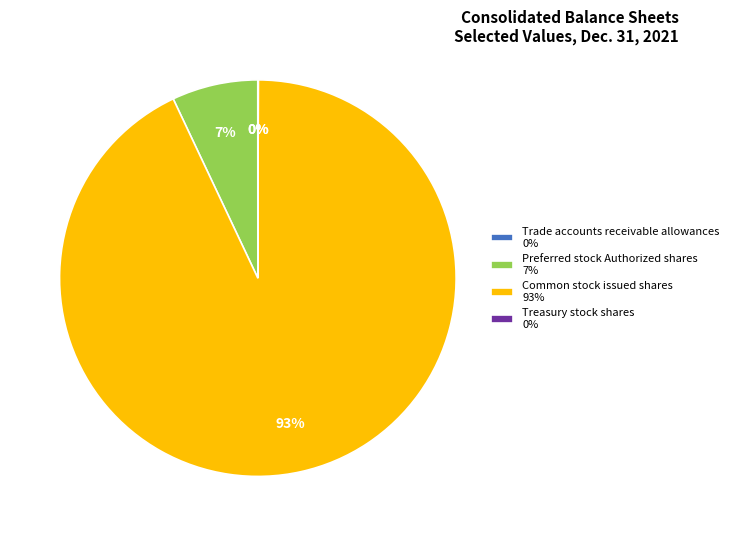

Is it true that Preferred stock Authorized shares 7% is 1% of the pie?

False